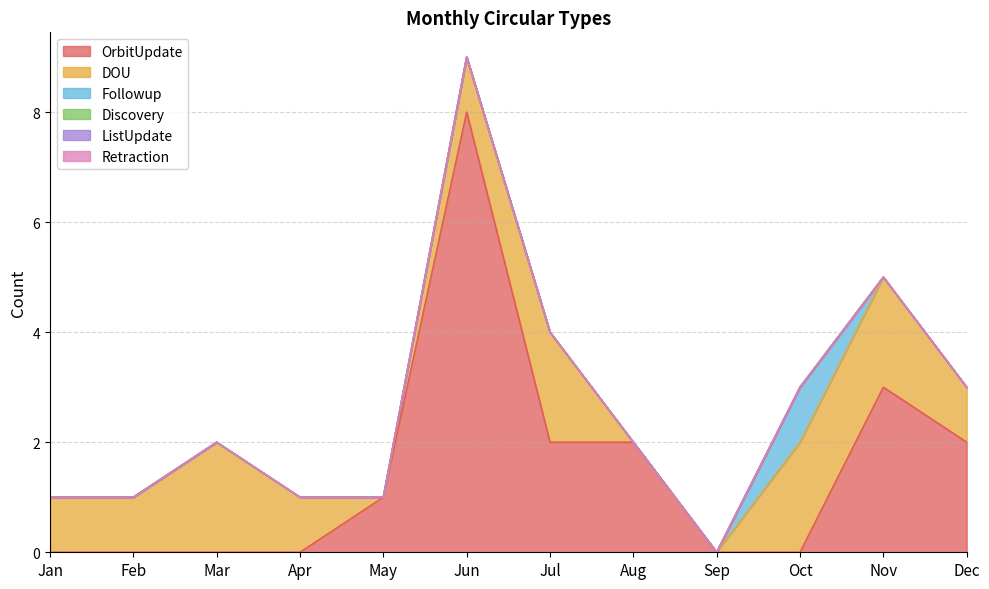

The OrbitUpdate series shows 1 at Dec. True or false?

False